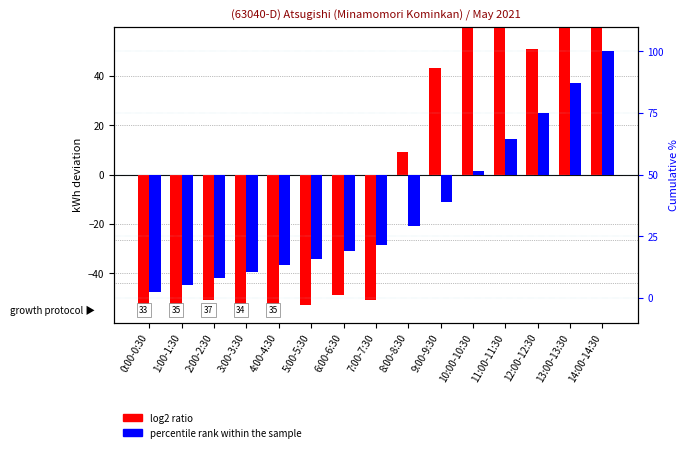

What position from the right is 6:00-6:30?

9